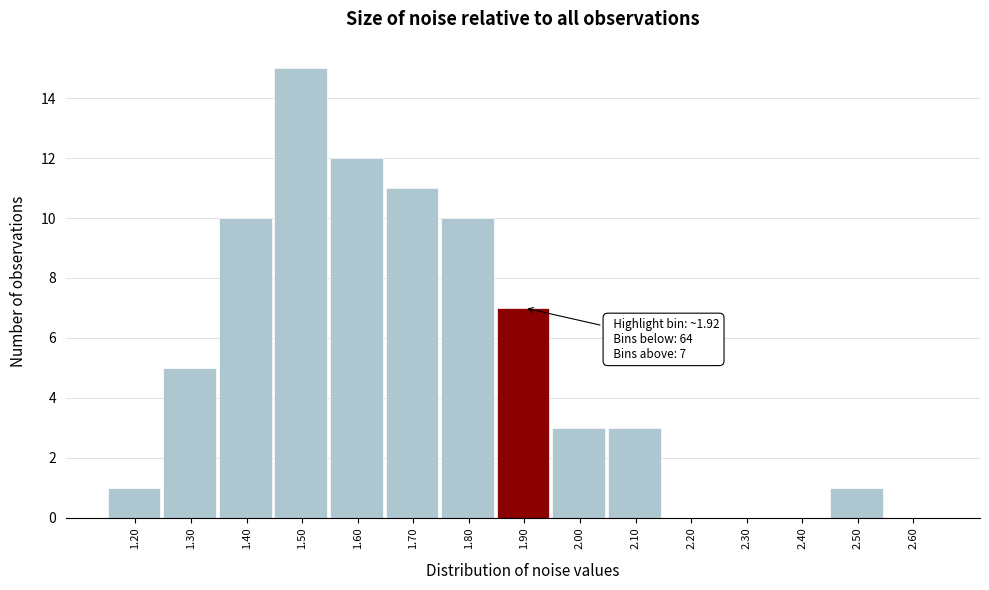

Reading left to right, extract all data points from this chart.

1.20=1	1.30=5	1.40=10	1.50=15	1.60=12	1.70=11	1.80=10	1.90=7	2.00=3	2.10=3	2.20=0	2.30=0	2.40=0	2.50=1	2.60=0